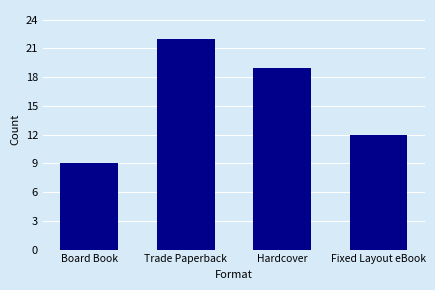

Count the values in the range 12 to 22.

3